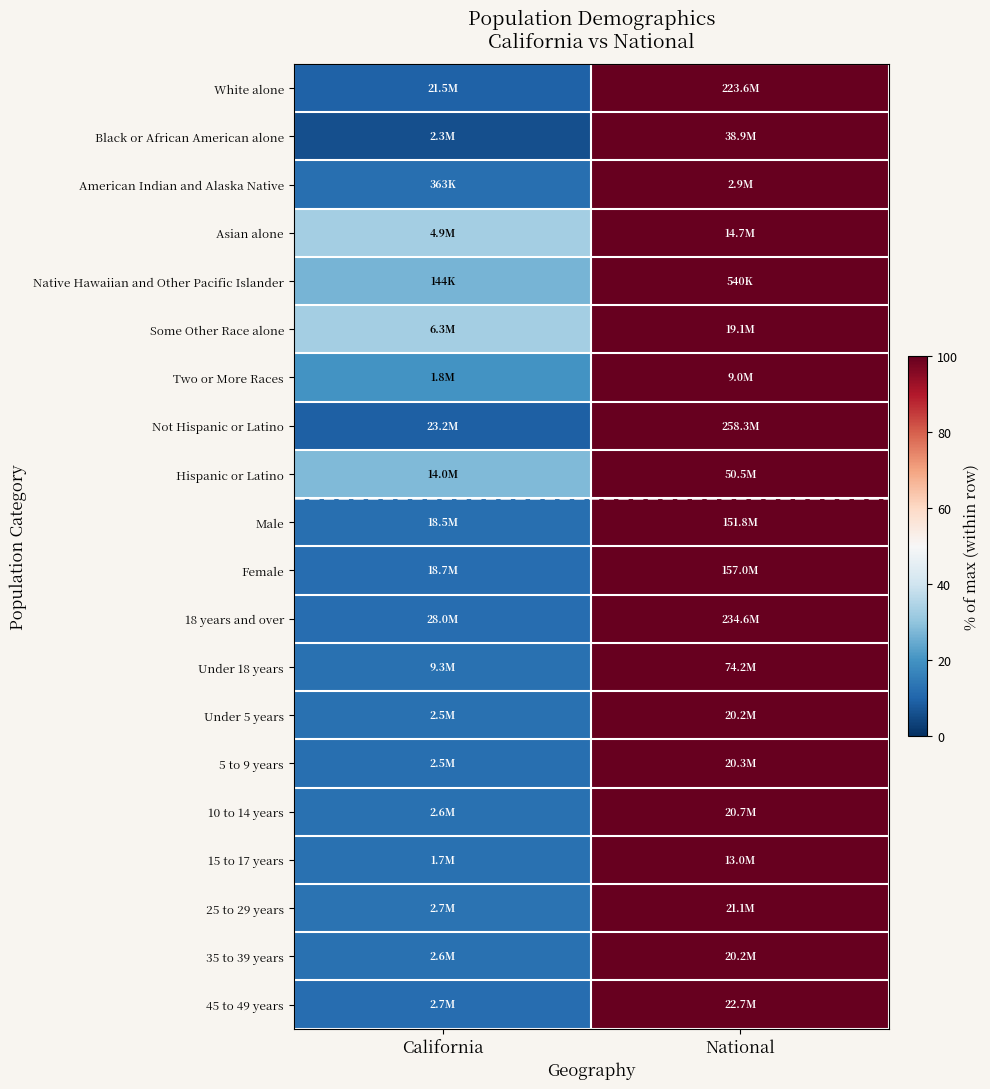

At how many categories does at least one series exceed 73?

1